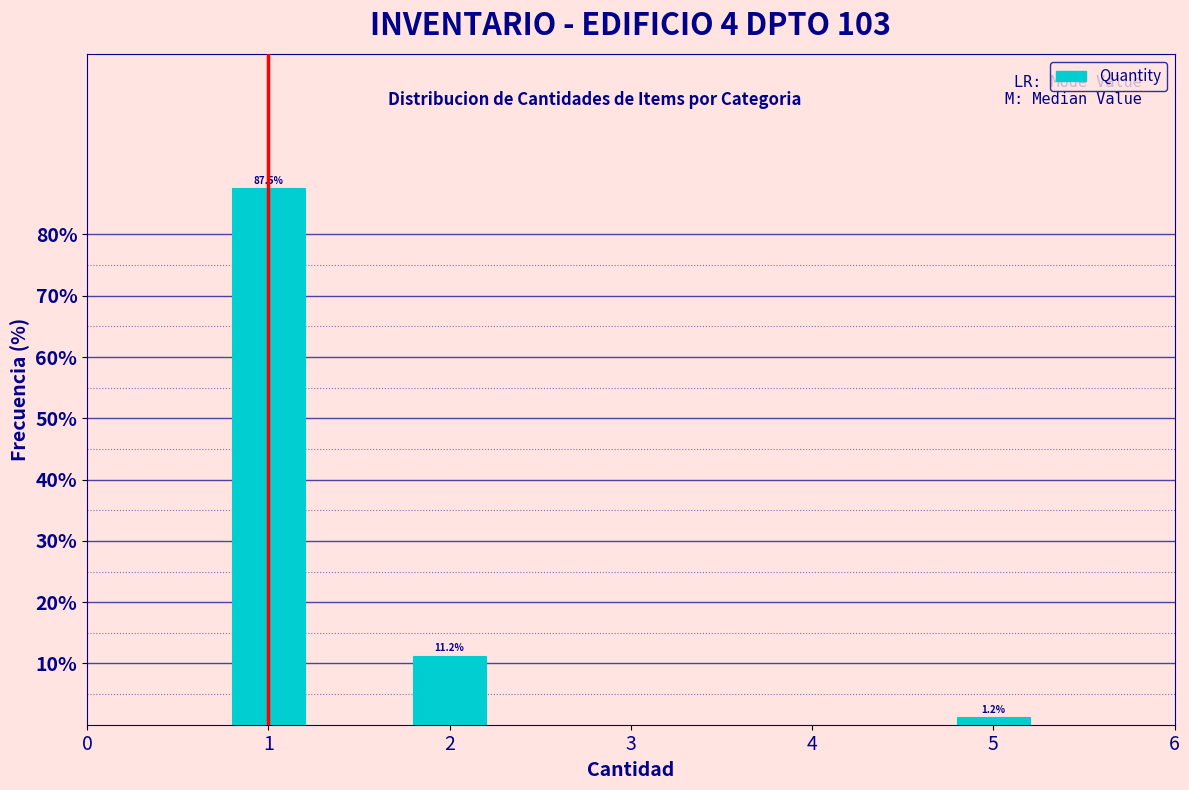

What is the difference between the values at 5 and 2?

10.0